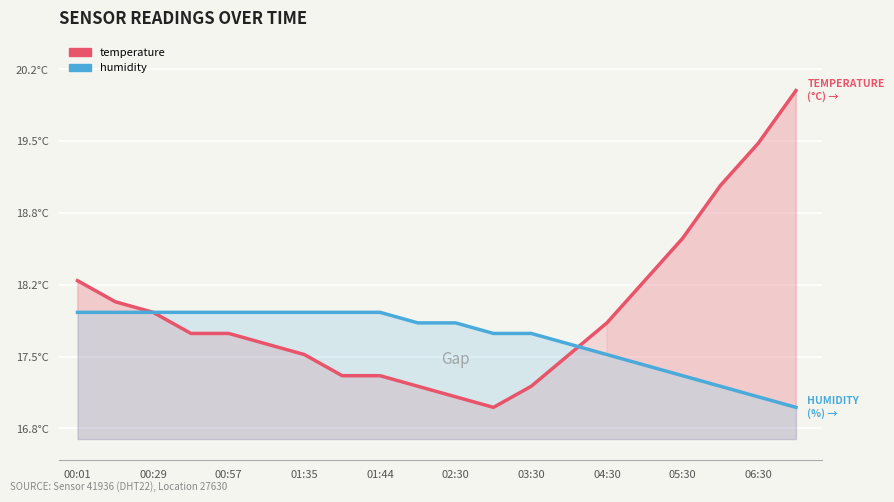

What is the total value across all series at 03:30?

34.9